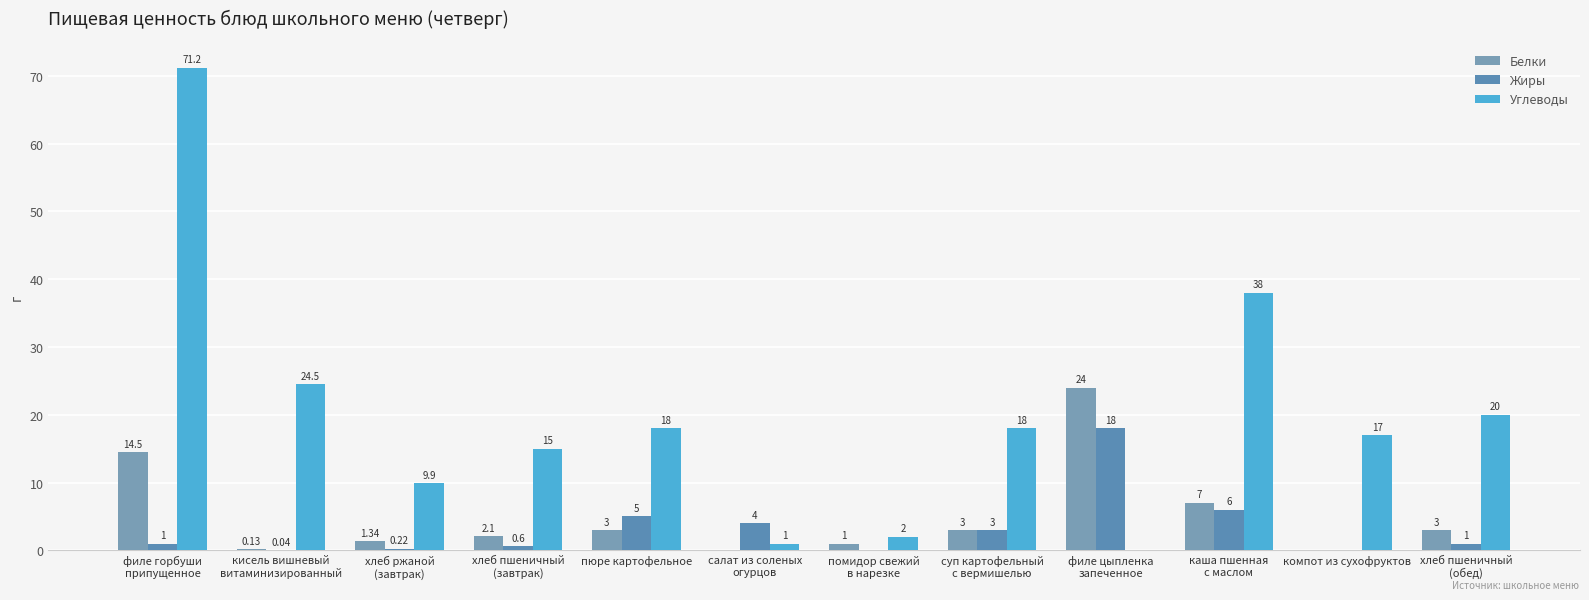

How many groups of bars are there?

12